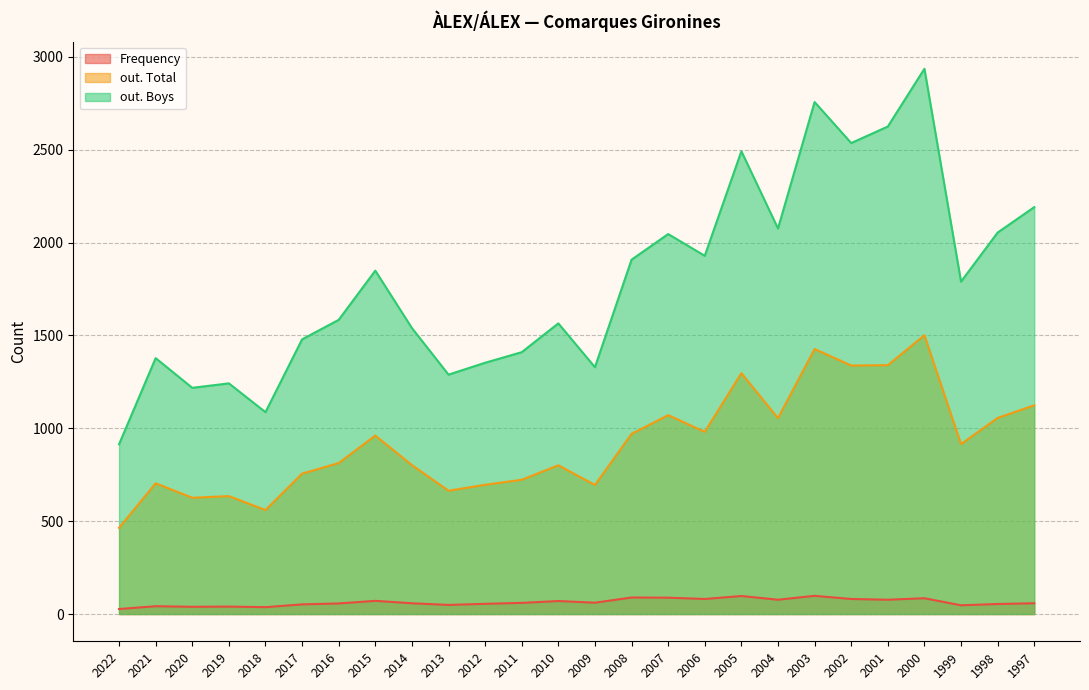

Reading right to left, extract all data points from this chart.

Frequency: 58	54	47	85	77	81	98	77	97	81	88	89	61	70	60	55	49	58	71	57	52	37	40	39	42	27
out. Total: 1124	1056	915	1501	1340	1338	1427	1055	1297	981	1071	970	695	801	723	696	664	802	961	813	756	560	635	626	704	464
out. Boys: 2191	2054	1790	2936	2625	2536	2757	2076	2492	1929	2046	1908	1329	1565	1410	1353	1289	1540	1849	1584	1479	1087	1242	1218	1378	914